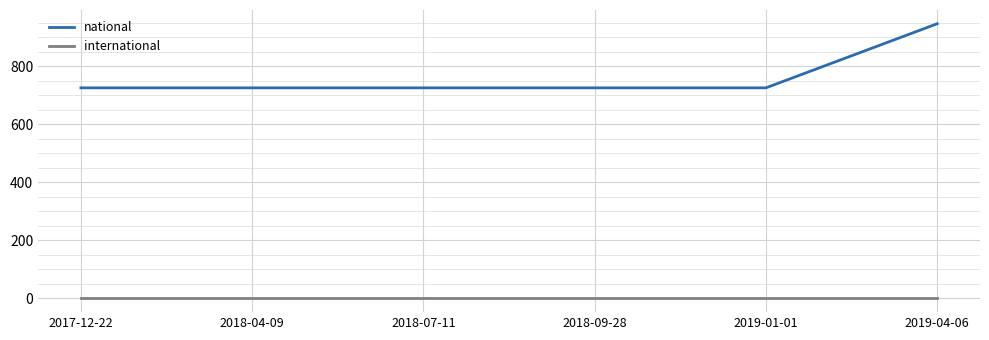

What is the maximum value shown in the chart?

947